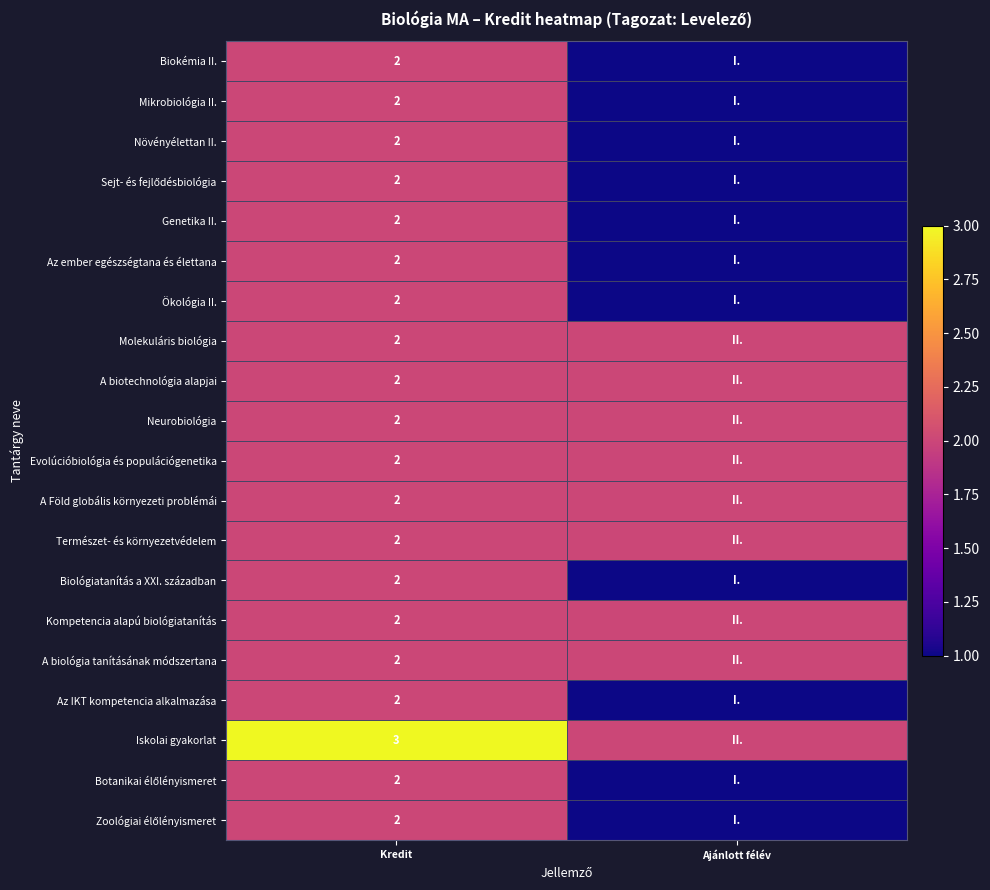

Is it true that Biológiatanítás a XXI. században equals 2 at Kredit?

True